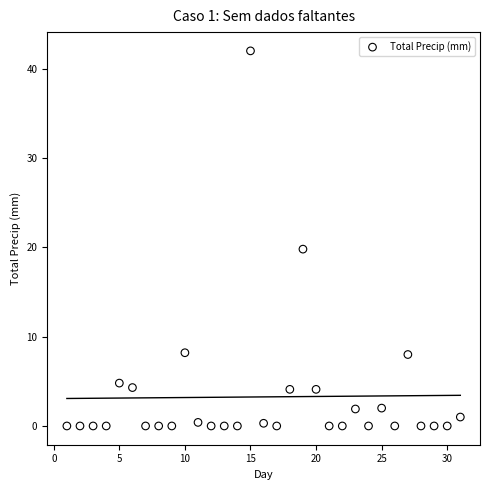

What is the range of X values (max minus min)?

30.0